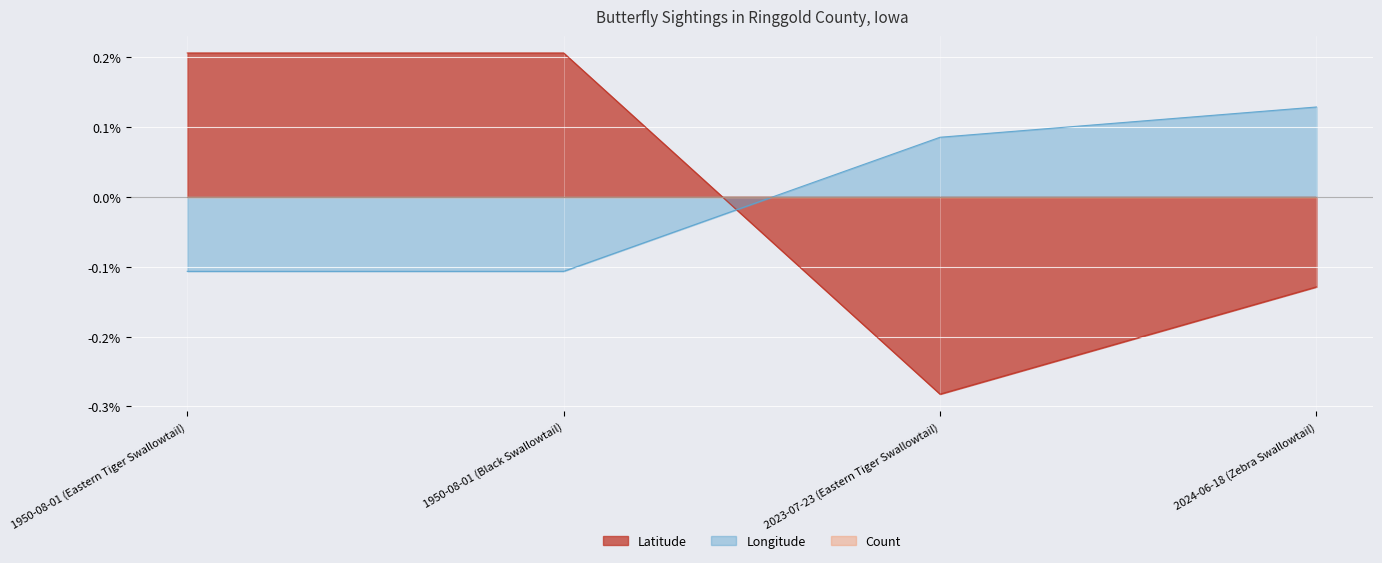

Is it true that Longitude equals -0.2 at 1950-08-01 (Black Swallowtail)?

False